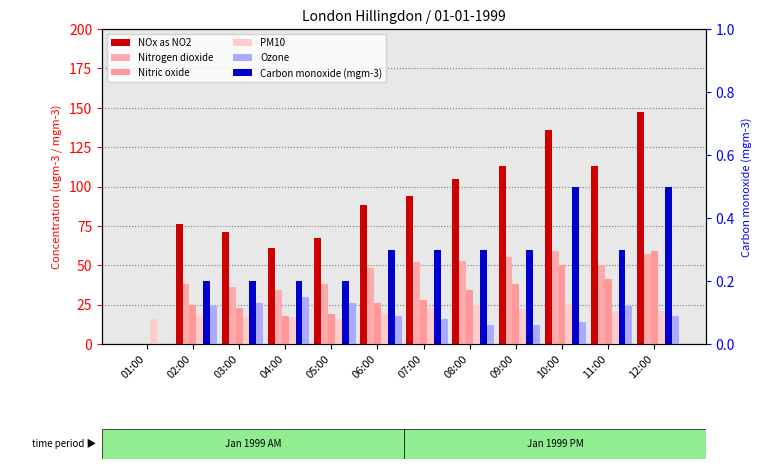

Reading right to left, list all the values displayed in this chart.

NOx as NO2: 147.0	113.0	136.0	113.0	105.0	94.0	88.0	67.0	61.0	71.0	76.0	0.0
Nitrogen dioxide: 57.0	50.0	59.0	55.0	53.0	52.0	48.0	38.0	34.0	36.0	38.0	0.0
Nitric oxide: 59.0	41.0	50.0	38.0	34.0	28.0	26.0	19.0	18.0	23.0	25.0	0.0
PM10: 21.0	21.0	25.0	22.0	25.0	23.0	20.0	16.0	17.0	17.0	18.0	16.0
Ozone: 18.0	24.0	14.0	12.0	12.0	16.0	18.0	26.0	30.0	26.0	24.0	0.0
Carbon monoxide (mgm-3): 0.5	0.3	0.5	0.3	0.3	0.3	0.3	0.2	0.2	0.2	0.2	0.0